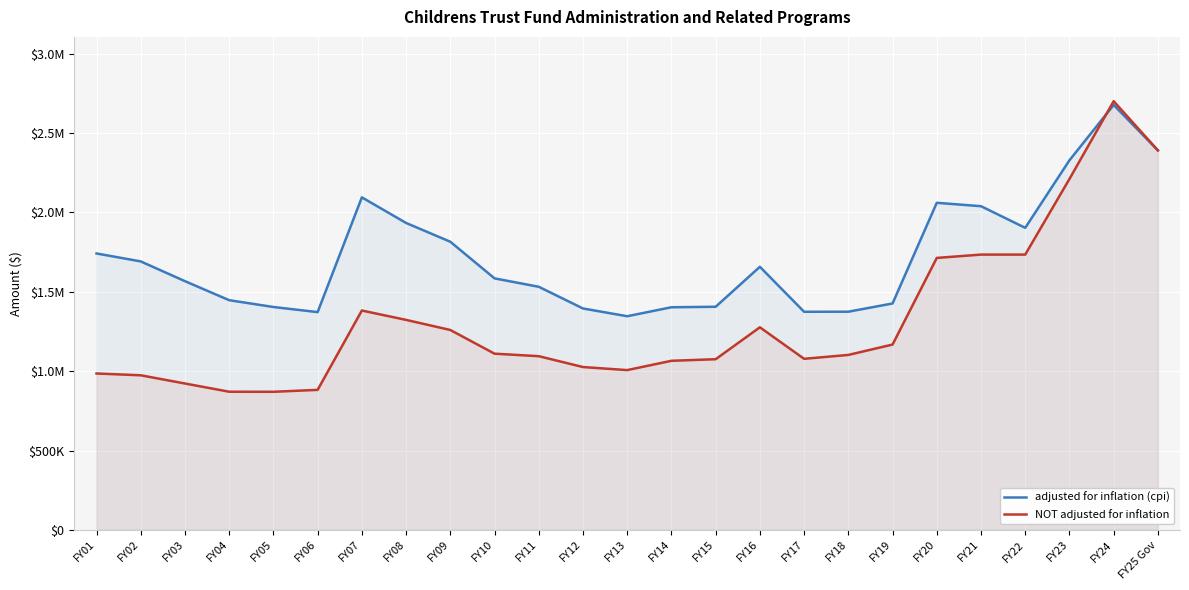

Reading left to right, what are all the values shown in this chart?

adjusted for inflation (cpi): FY01=1741834	FY02=1691668	FY03=1567244	FY04=1447280	FY05=1404485	FY06=1372193	FY07=2095353	FY08=1934001	FY09=1815688	FY10=1584861	FY11=1531888	FY12=1395179	FY13=1346298	FY14=1402866	FY15=1405947	FY16=1657786	FY17=1374390	FY18=1374814	FY19=1426679	FY20=2061039	FY21=2039613	FY22=1903270	FY23=2328833	FY24=2677612	FY25 Gov=2391367
NOT adjusted for inflation: FY01=985574	FY02=974138	FY03=922371	FY04=870557	FY05=870198	FY06=882307	FY07=1382307	FY08=1323194	FY09=1259645	FY10=1110329	FY11=1094507	FY12=1026106	FY13=1006844	FY14=1065473	FY15=1075454	FY16=1276519	FY17=1077989	FY18=1102494	FY19=1167804	FY20=1713721	FY21=1734725	FY22=1734725	FY23=2211219	FY24=2701283	FY25 Gov=2391367